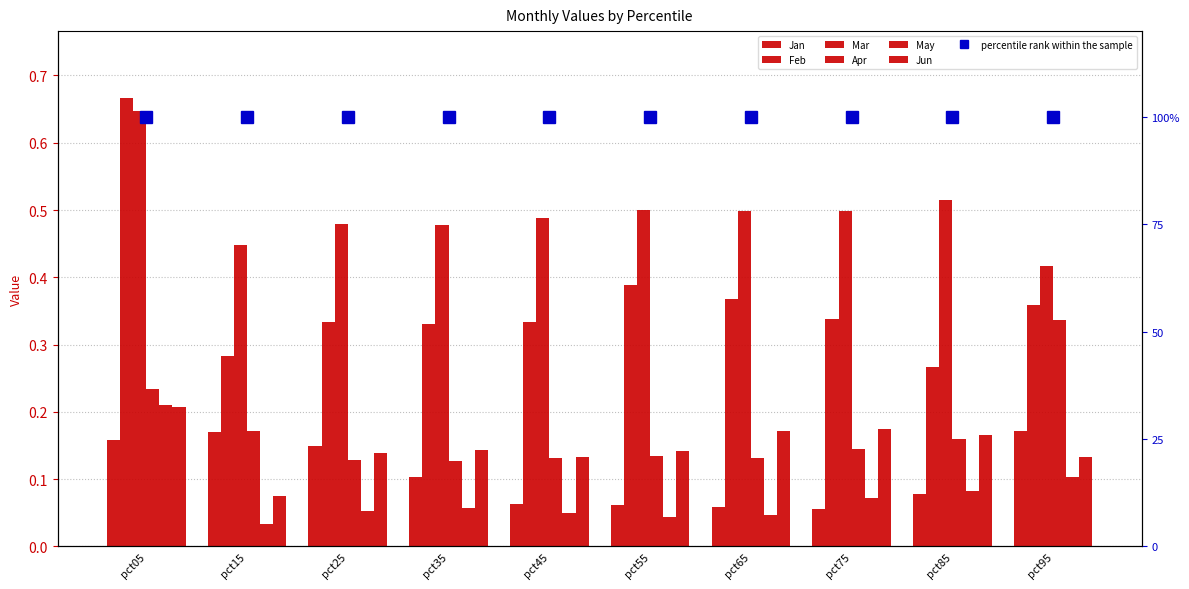

What is the difference between the maximum and second lowest values in the Apr series?

0.2